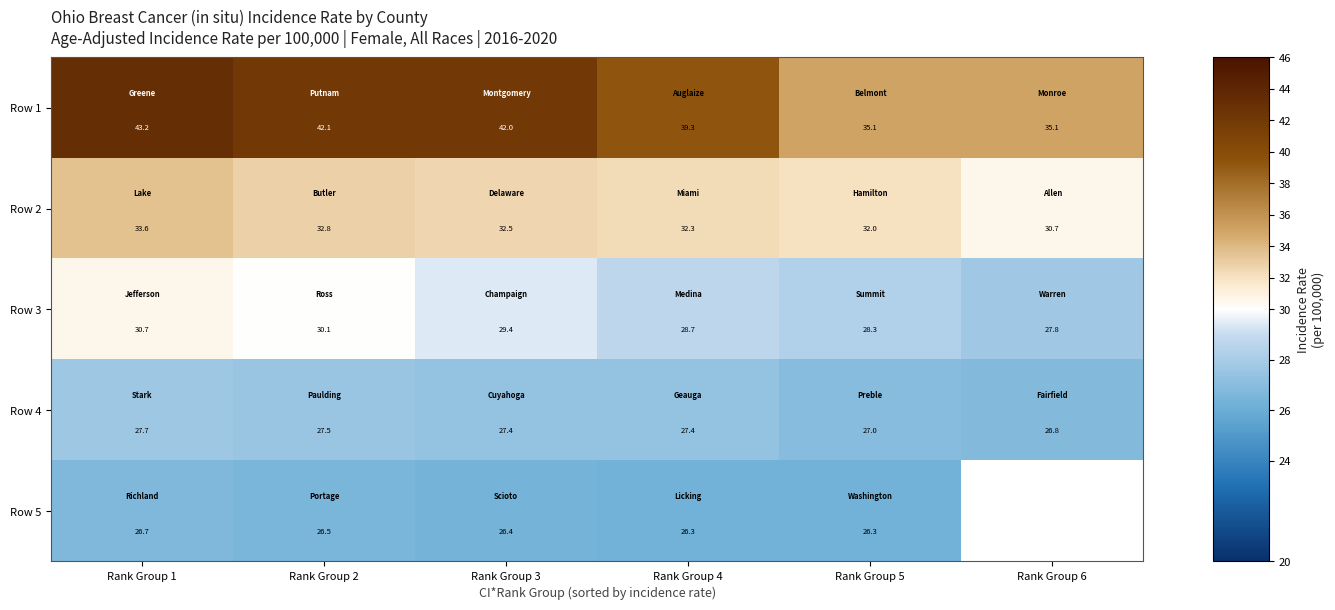

At which category is the sum across all series the highest?

Rank Group 1